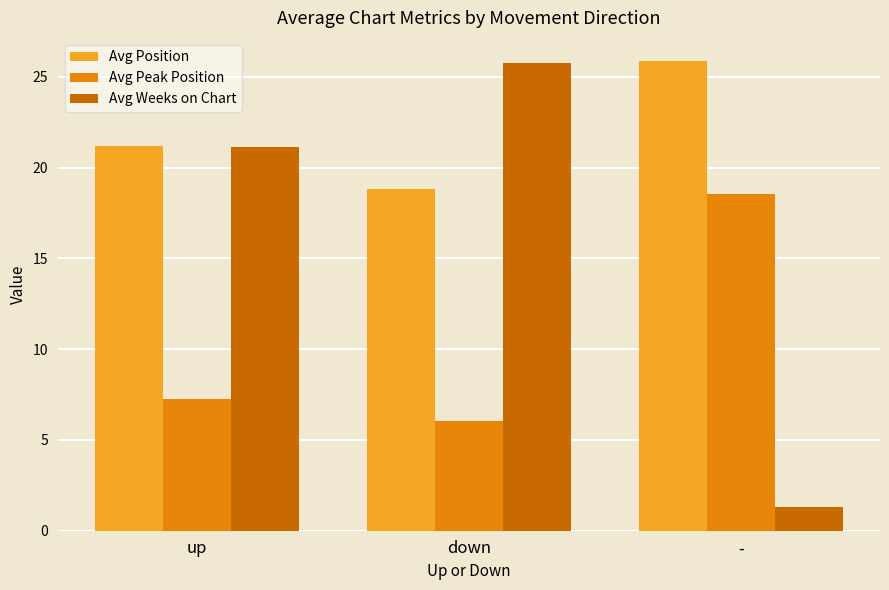

How many data points in Avg Peak Position are above 7?

2